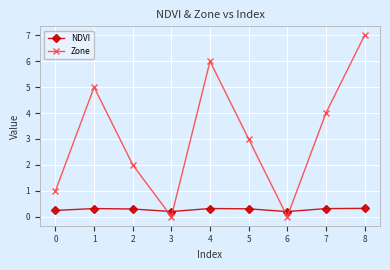

What is the sum of all NDVI values?

2.5